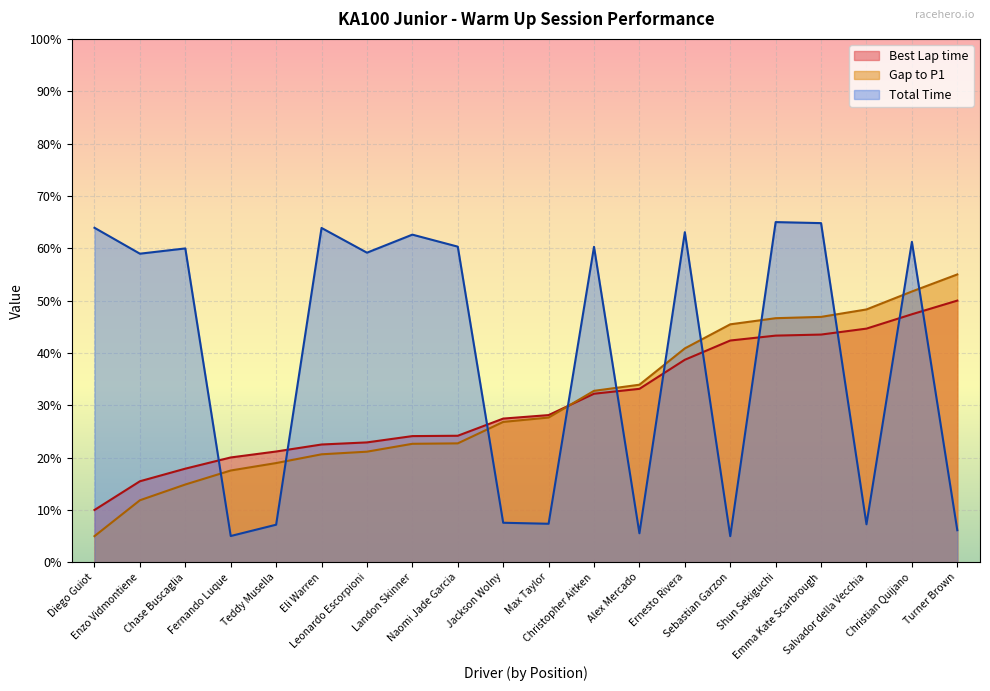

The Gap to P1 series shows 27.7 at Max Taylor. True or false?

True